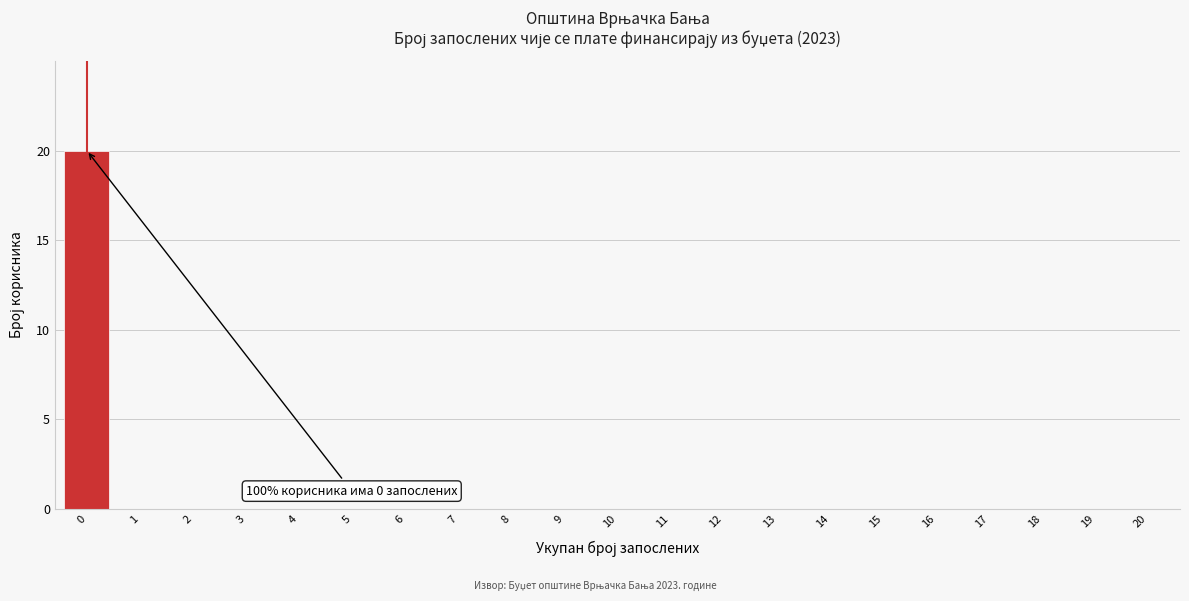

Reading left to right, what are all the values shown in this chart?

0=20	1=0	2=0	3=0	4=0	5=0	6=0	7=0	8=0	9=0	10=0	11=0	12=0	13=0	14=0	15=0	16=0	17=0	18=0	19=0	20=0